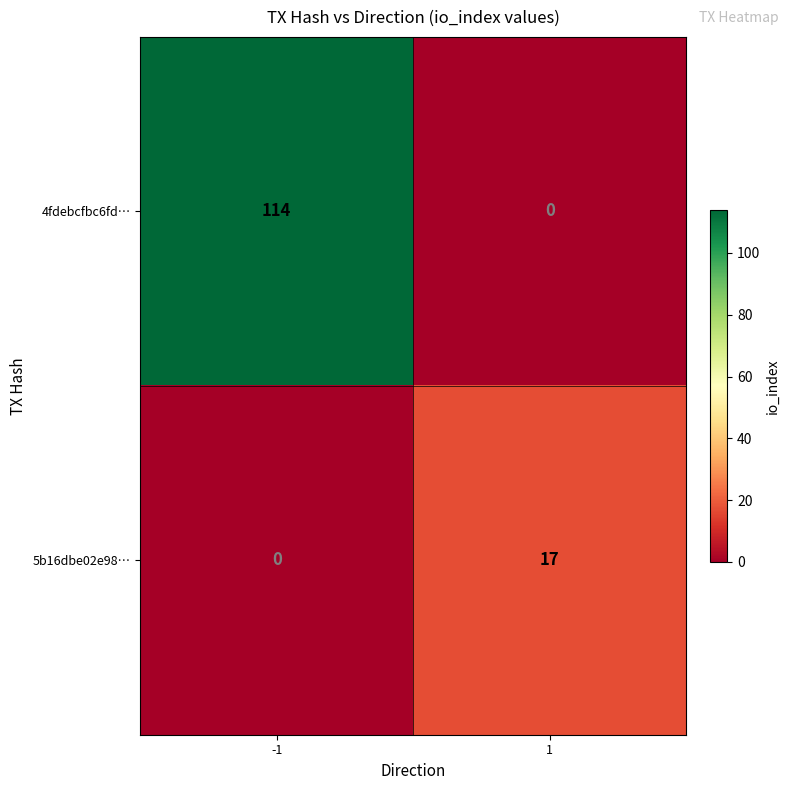

What is the difference between the maximum and minimum values in the 5b16dbe02e98… series?

17